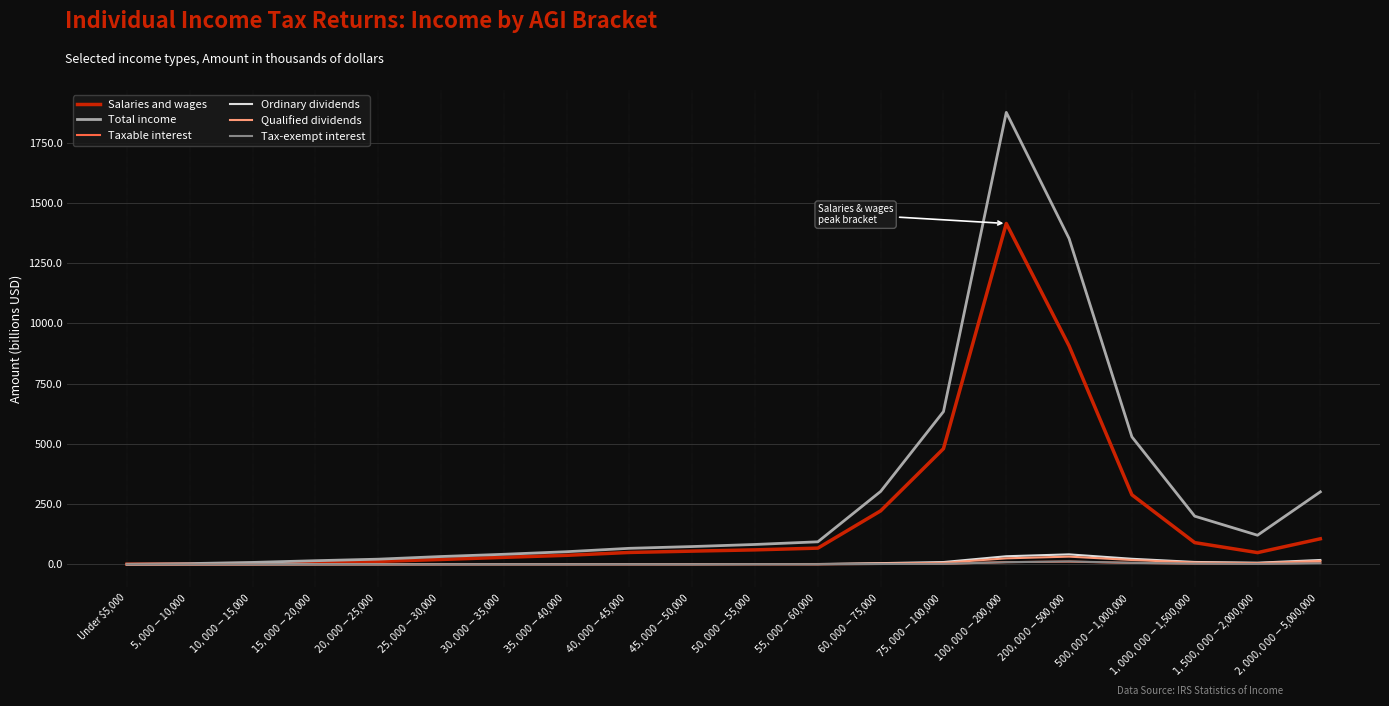

Where is Salaries and wages nearest to the value 707?

$200,000-$500,000